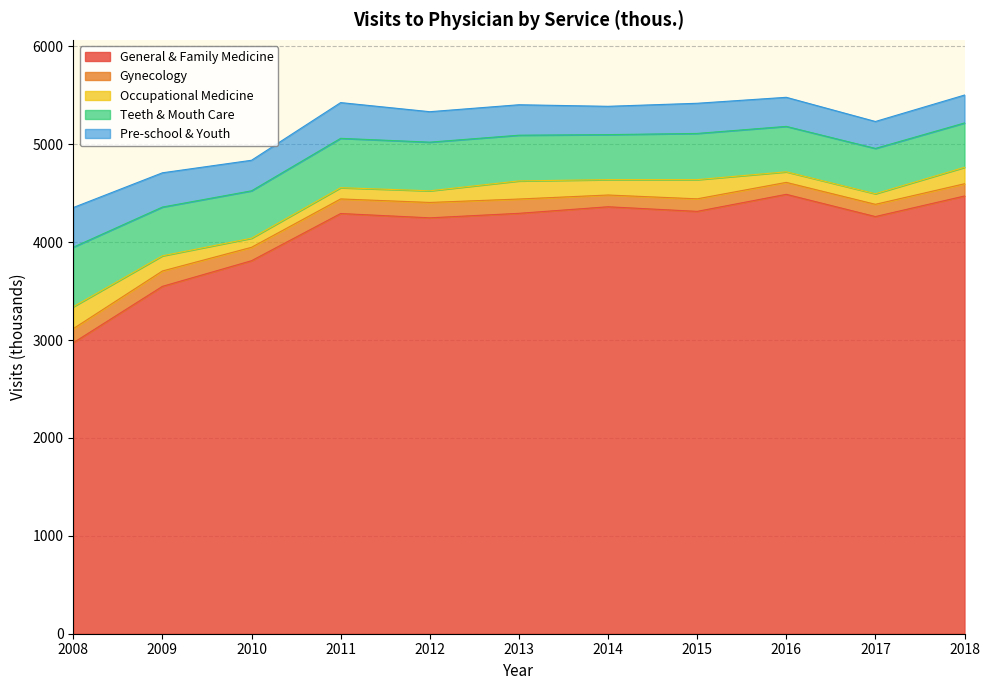

True or false: Pre-school & Youth and General & Family Medicine intersect in this chart.

False